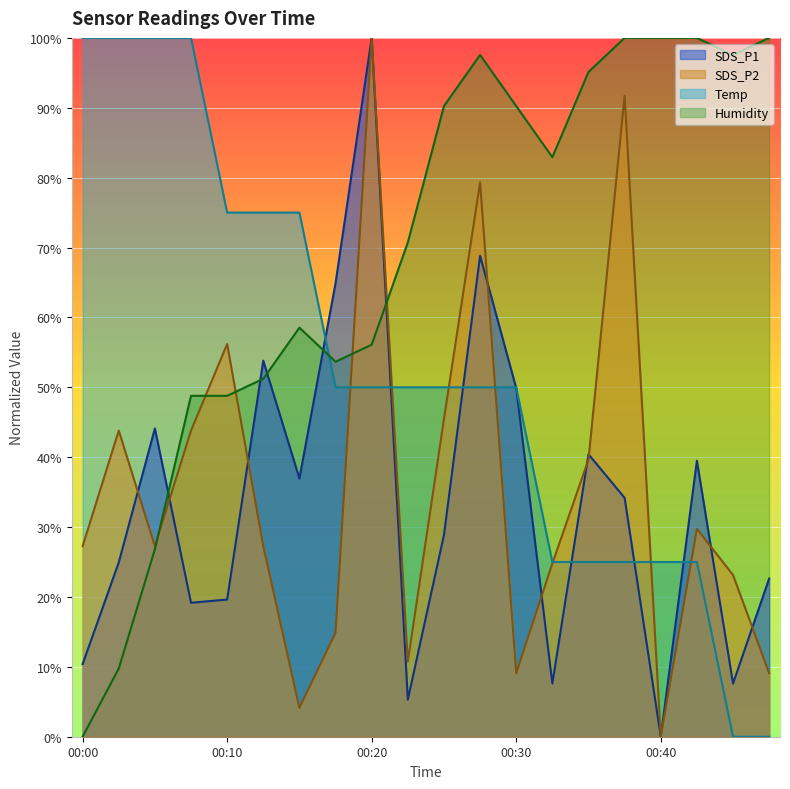

List the series in order of their peak value, lowest first.

SDS_P1, SDS_P2, Temp, Humidity